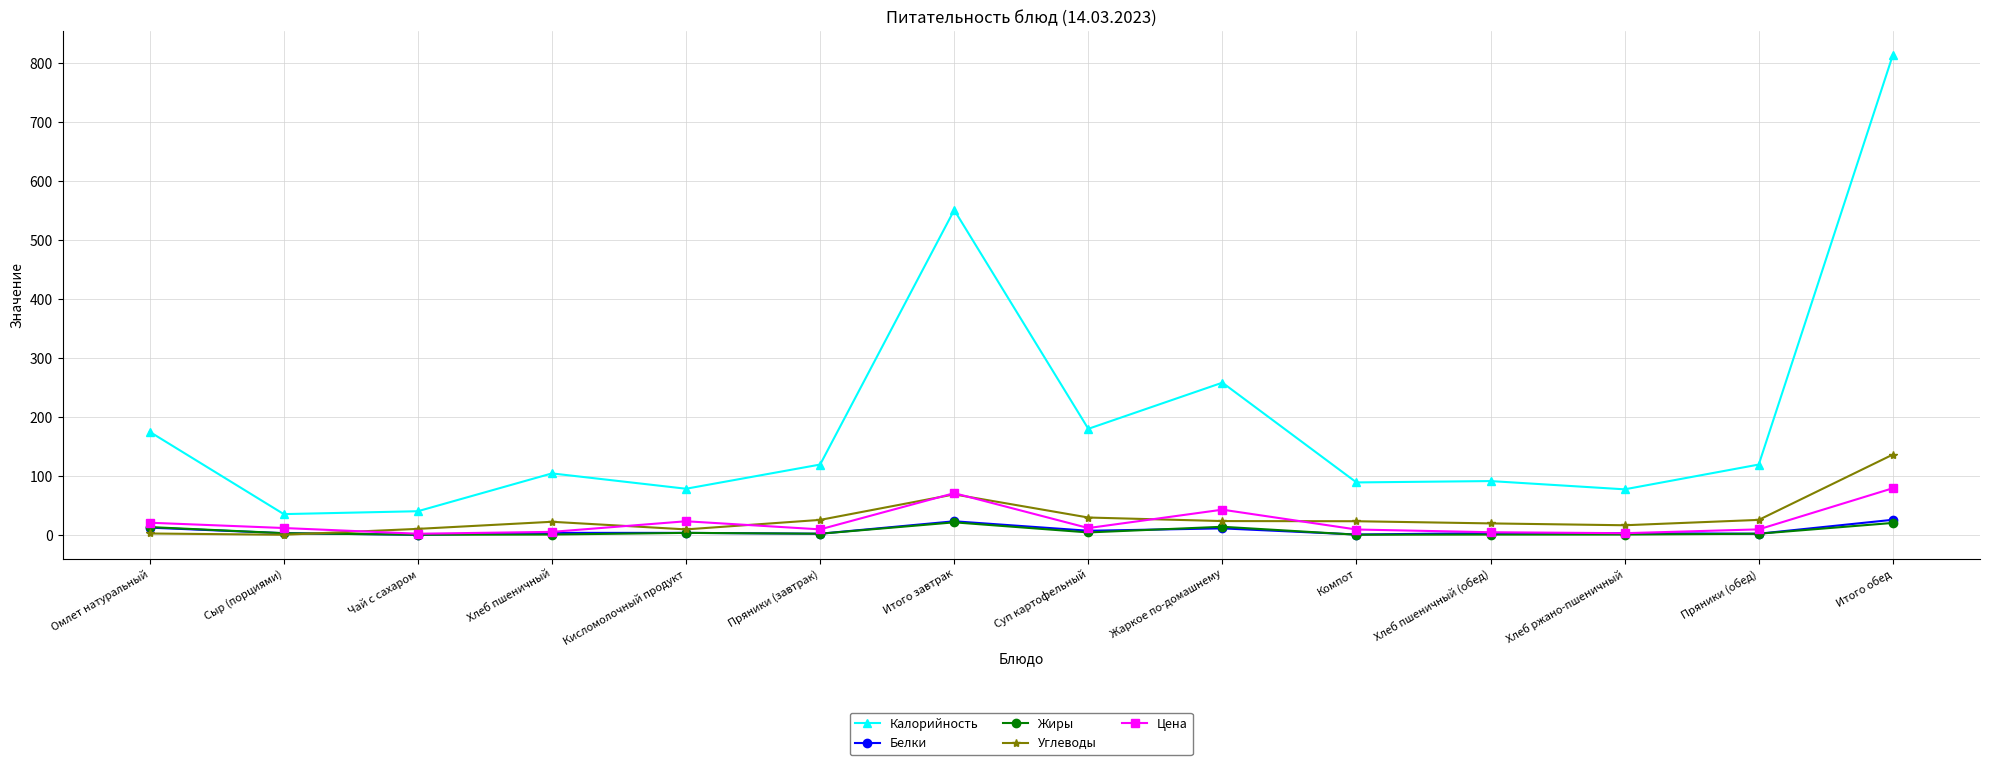

Which series has the largest range (max minus min)?

Калорийность